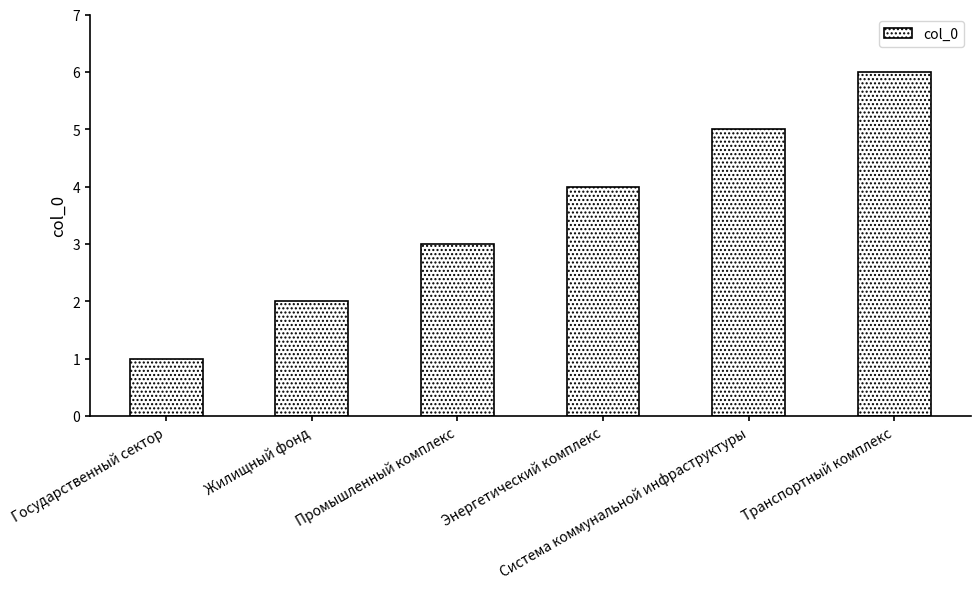

Reading left to right, transcribe all the data shown in this chart.

Государственный сектор=1	Жилищный фонд=2	Промышленный комплекс=3	Энергетический комплекс=4	Система коммунальной инфраструктуры=5	Транспортный комплекс=6